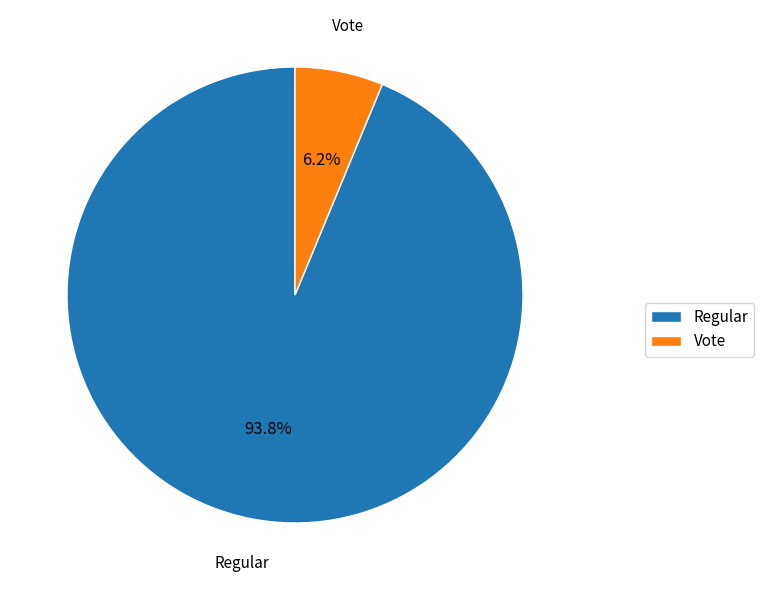

How many segments does this pie chart have?

2